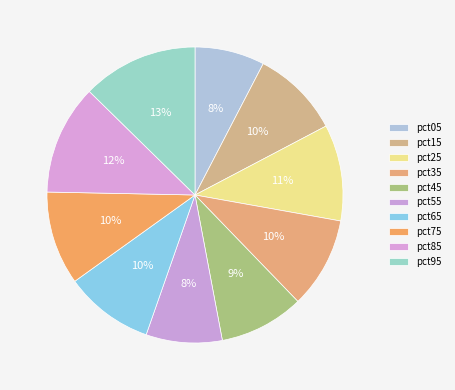

How many slices are in this pie chart?

10